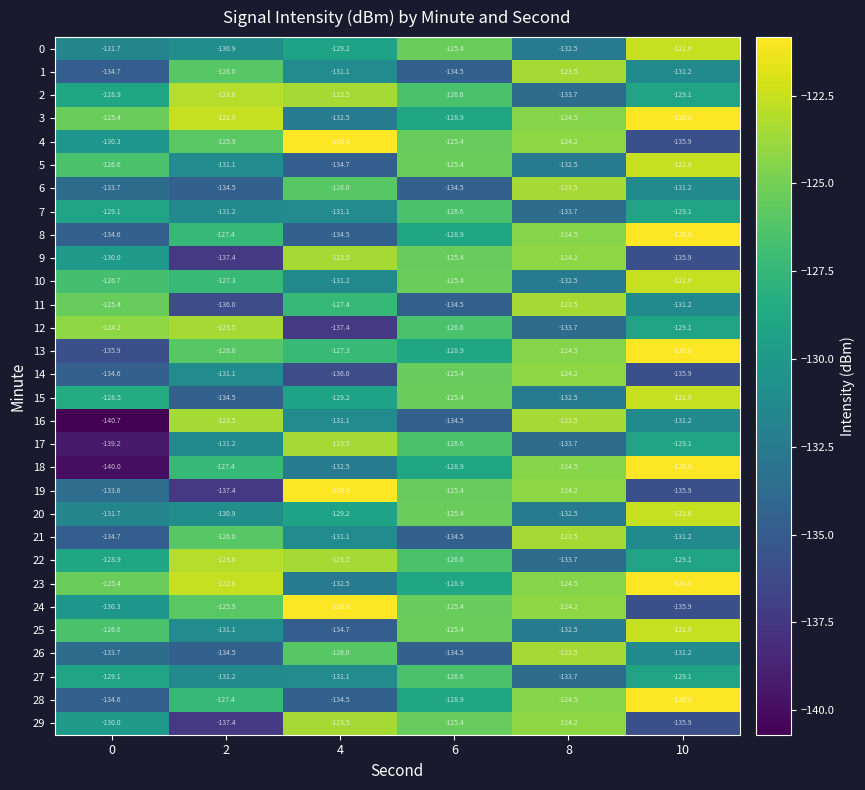

What is the sum of all 19 values?

-777.3